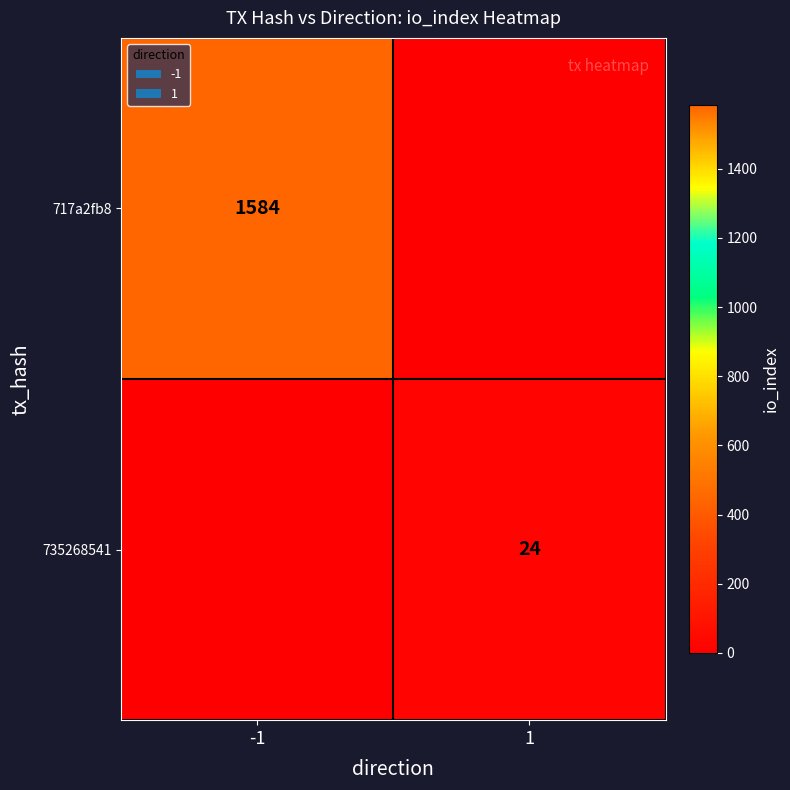

The 735268541 series shows 6 at 1. True or false?

False